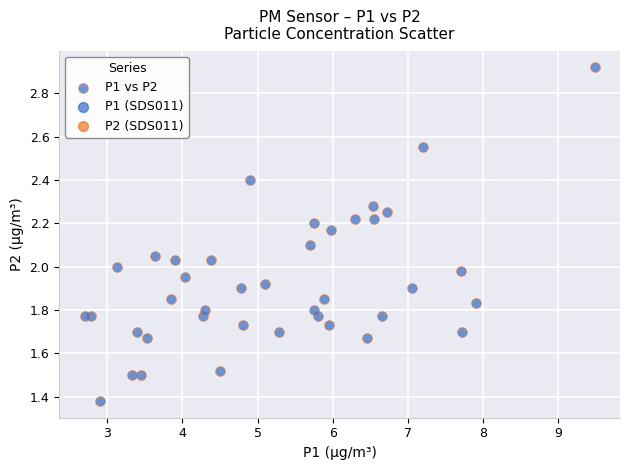

What is the range of X values (max minus min)?

6.8